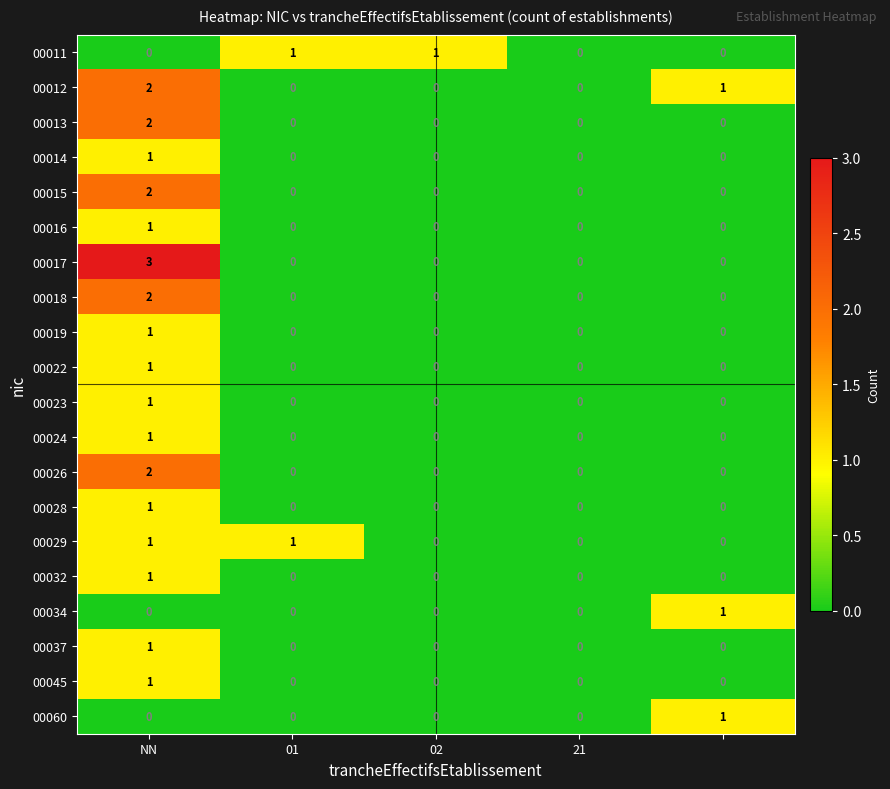

How many 00024 values are between 0 and 1?

5